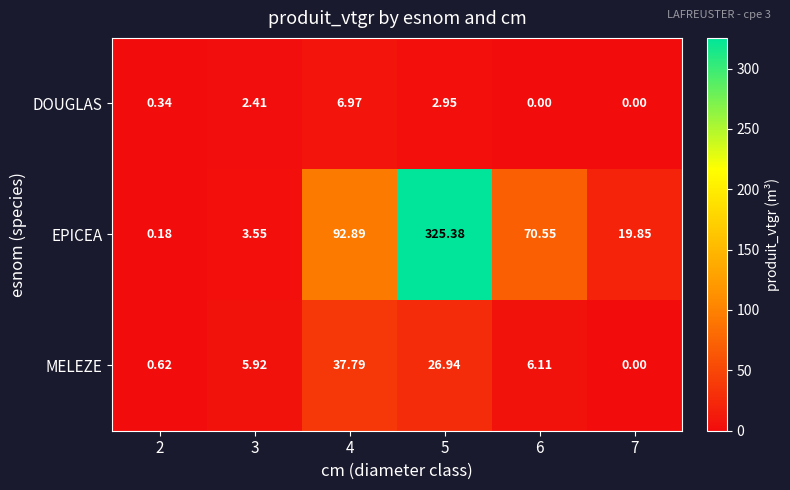

Which series has the largest range (max minus min)?

EPICEA